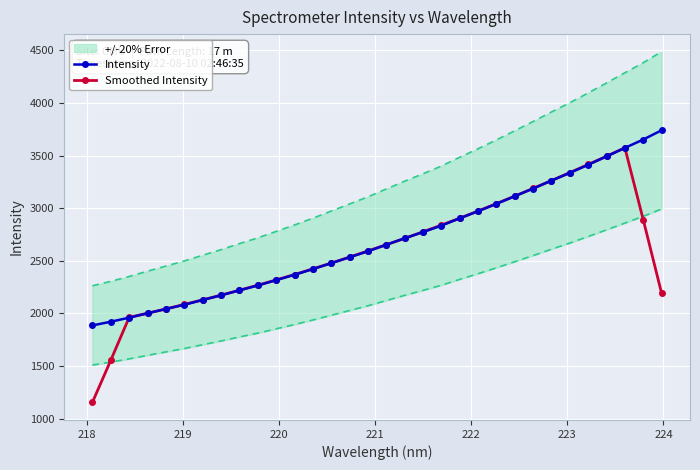

What is the value of the Intensity point at the 17th from the left?

2652.6